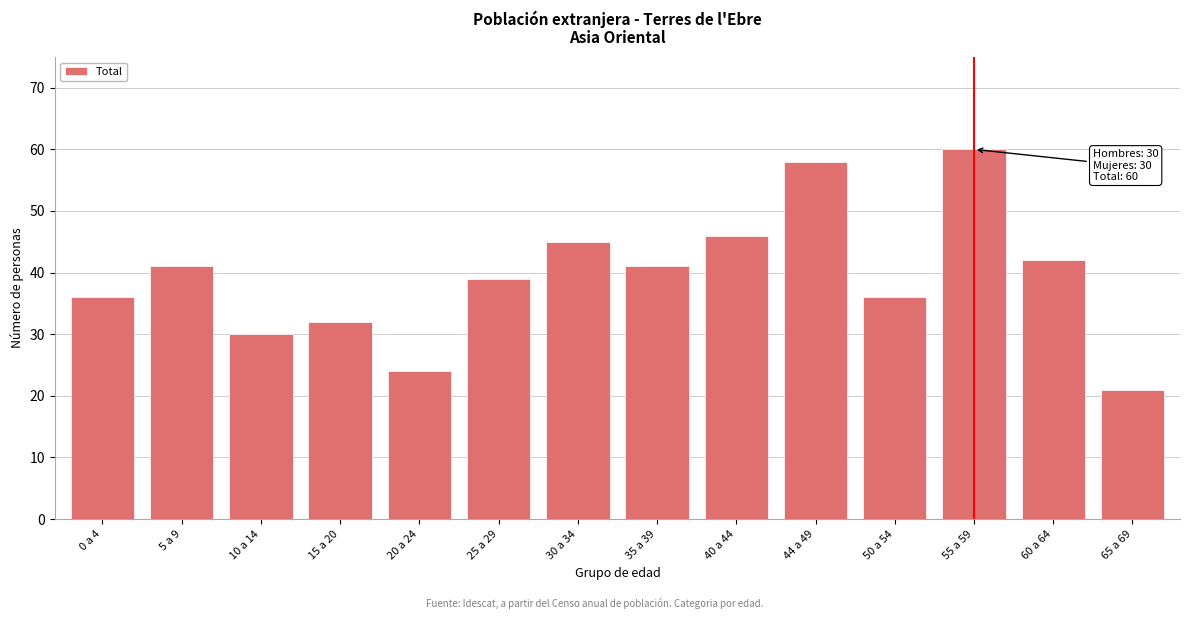

Reading left to right, extract all data points from this chart.

36	41	30	32	24	39	45	41	46	58	36	60	42	21